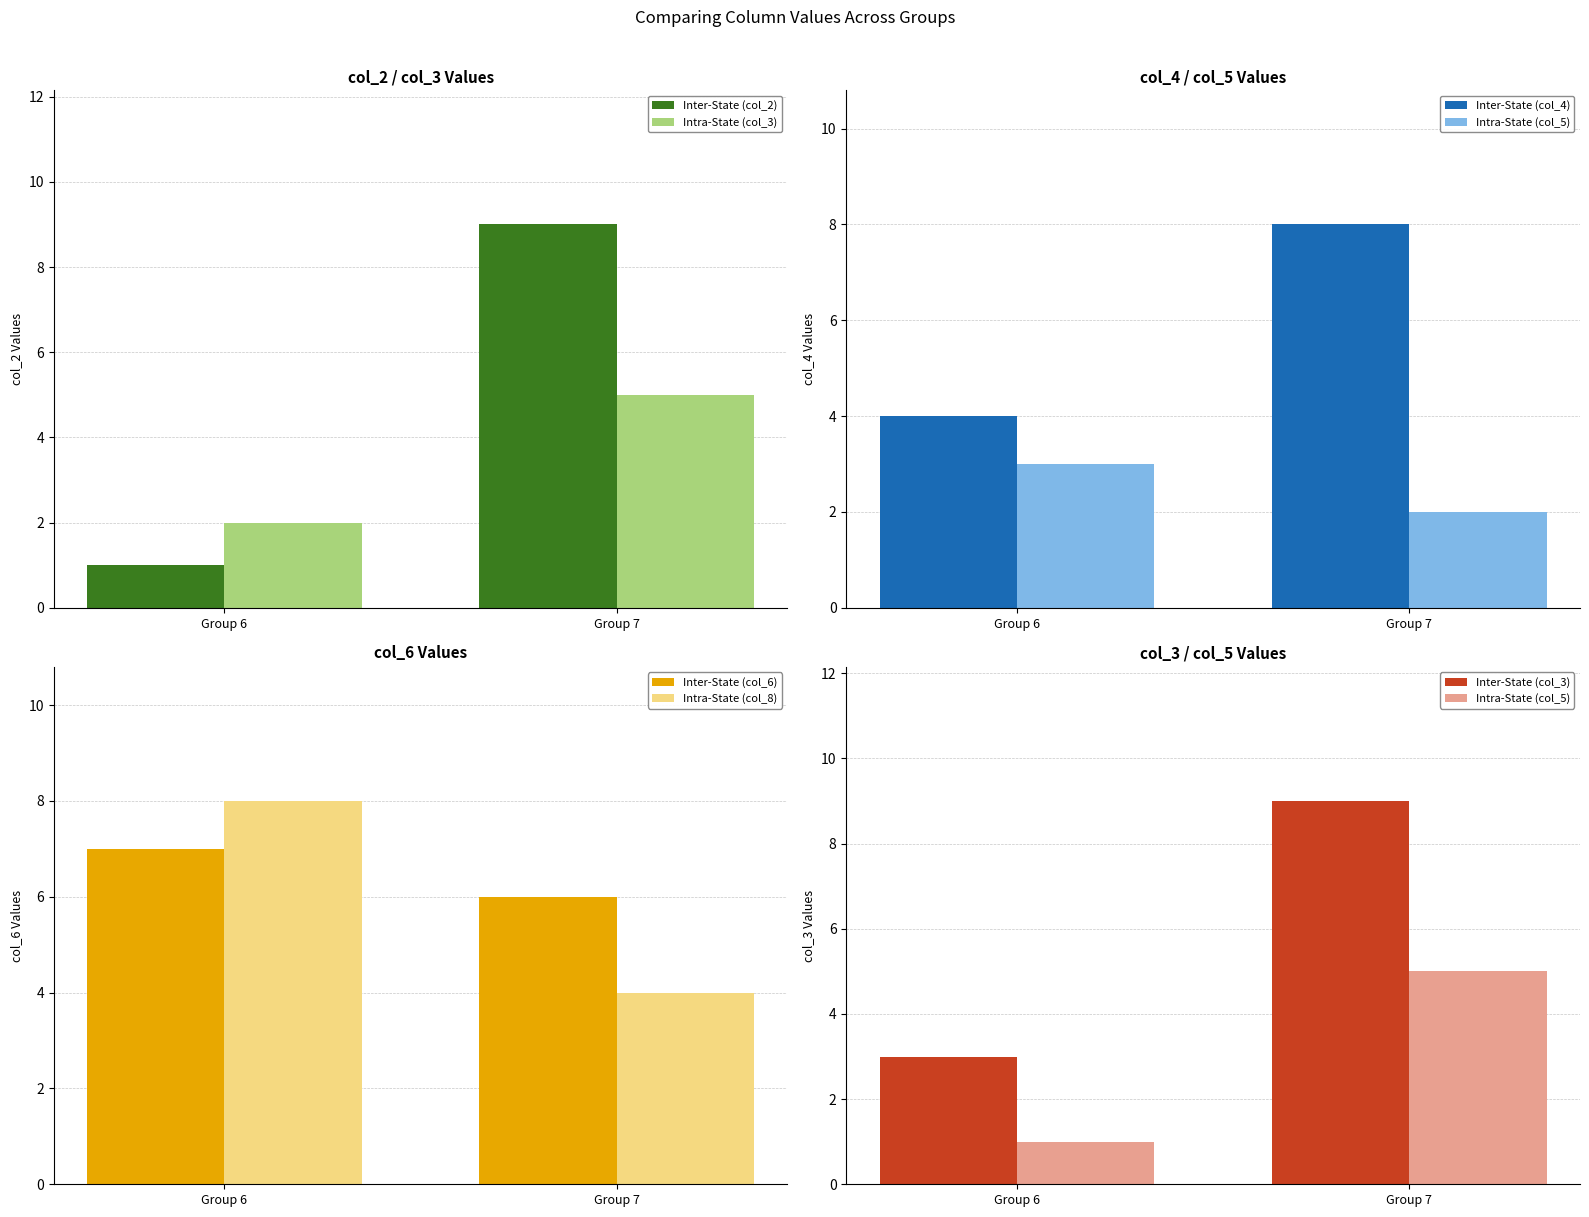

The value of Inter-State (col_2) at Group 7 is 13. True or false?

False